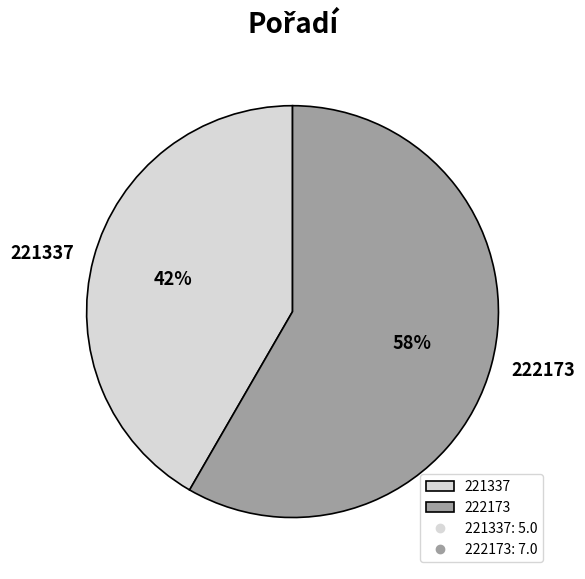

Do 222173 and 221337 together represent more than half of the pie?

Yes